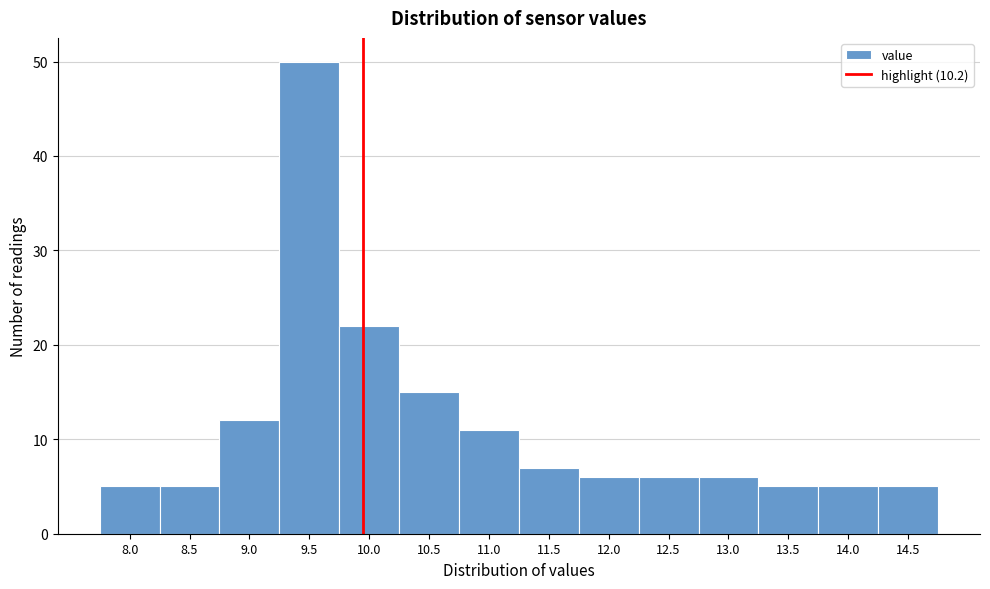

Reading right to left, transcribe all the data shown in this chart.

14.5=5	14.0=5	13.5=5	13.0=6	12.5=6	12.0=6	11.5=7	11.0=11	10.5=15	10.0=22	9.5=50	9.0=12	8.5=5	8.0=5